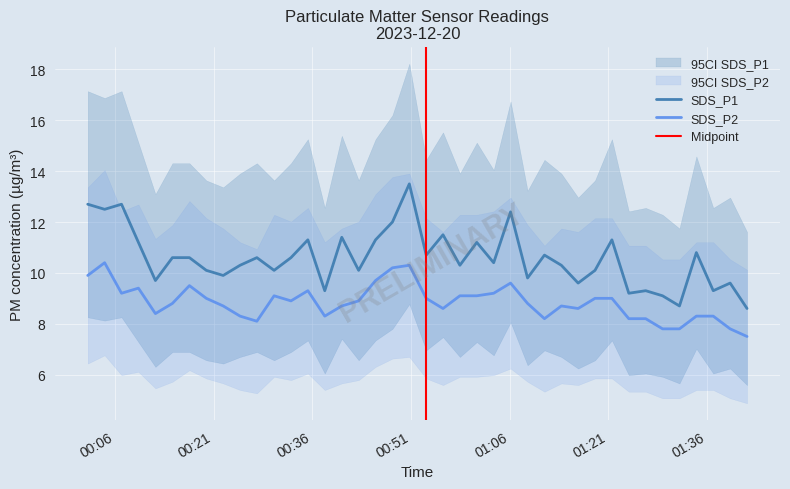

True or false: SDS_P2 and SDS_P1 intersect in this chart.

False